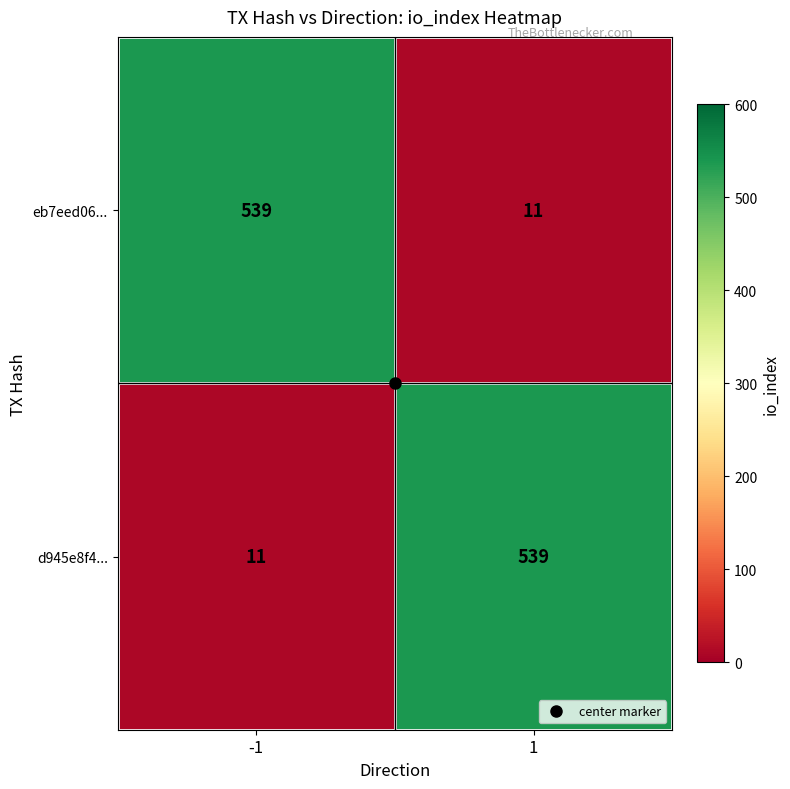

How many series are shown in this chart?

2